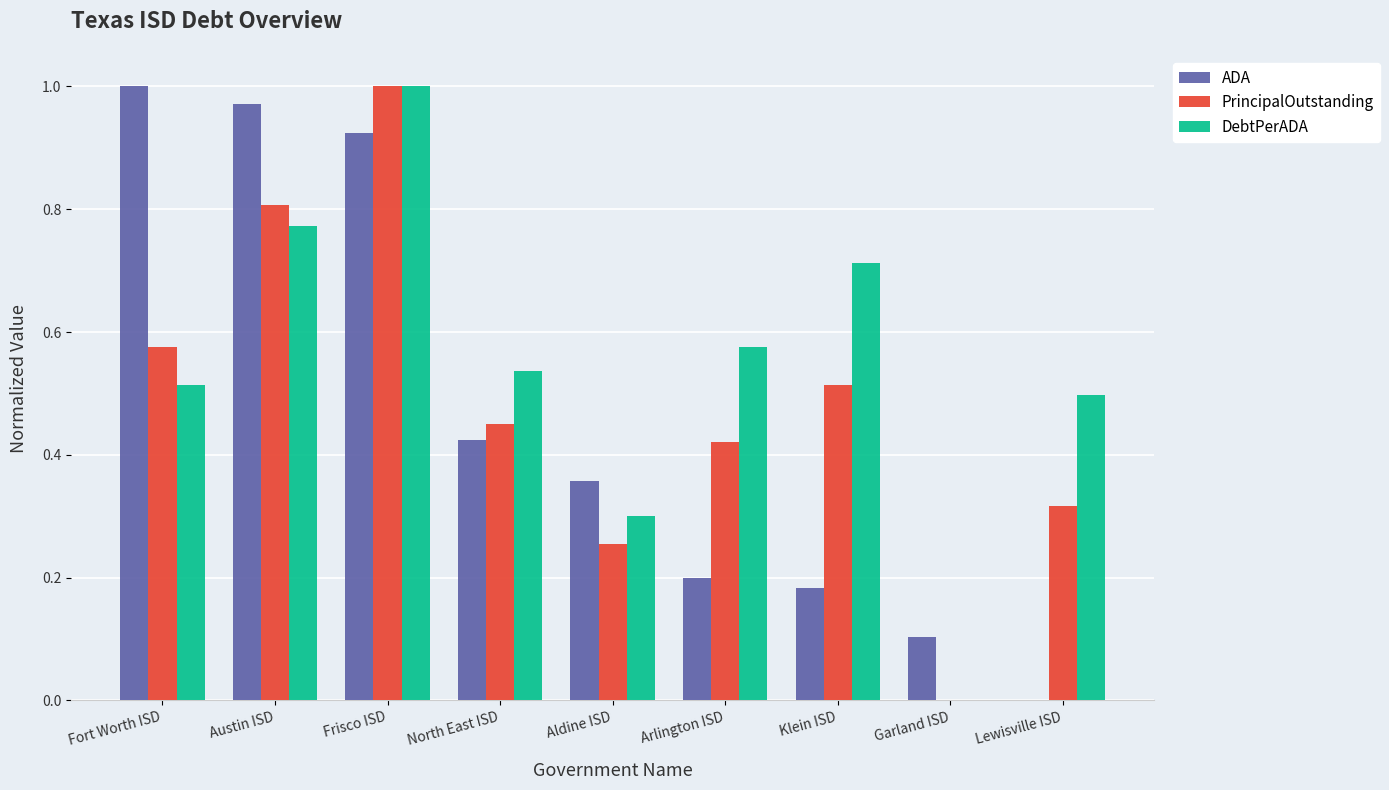

Is it true that ADA equals 0.1 at Garland ISD?

True